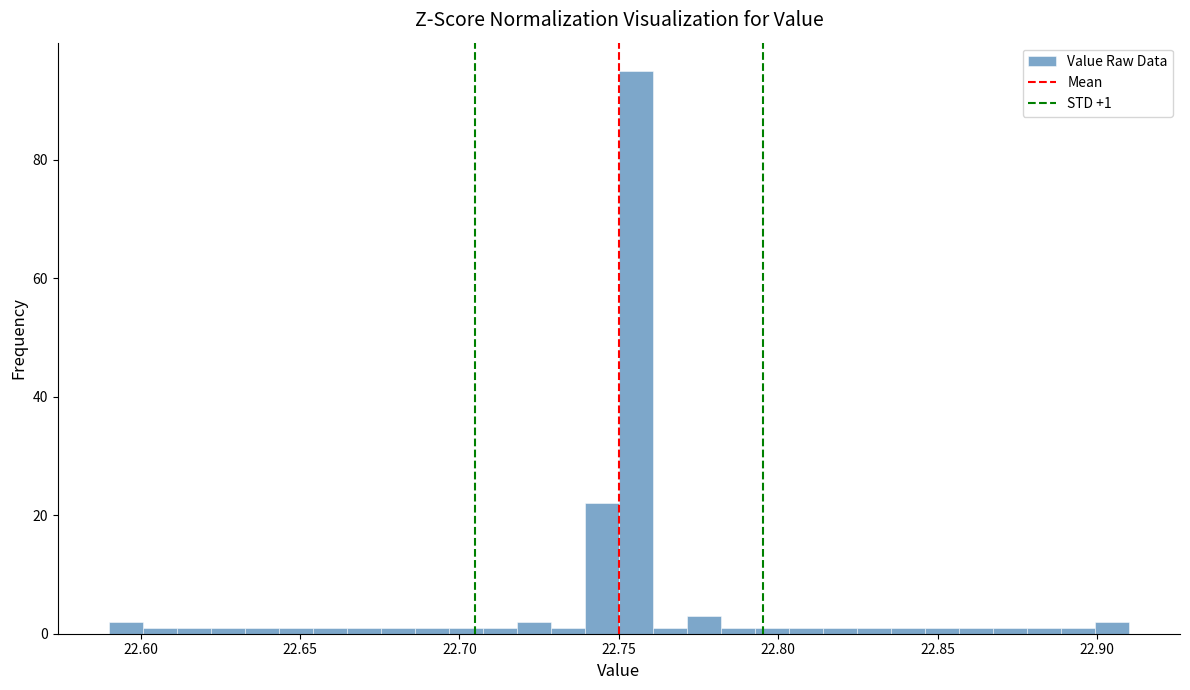

Read against the x-axis, roughly where is the centre of the tallest bar?

22.755